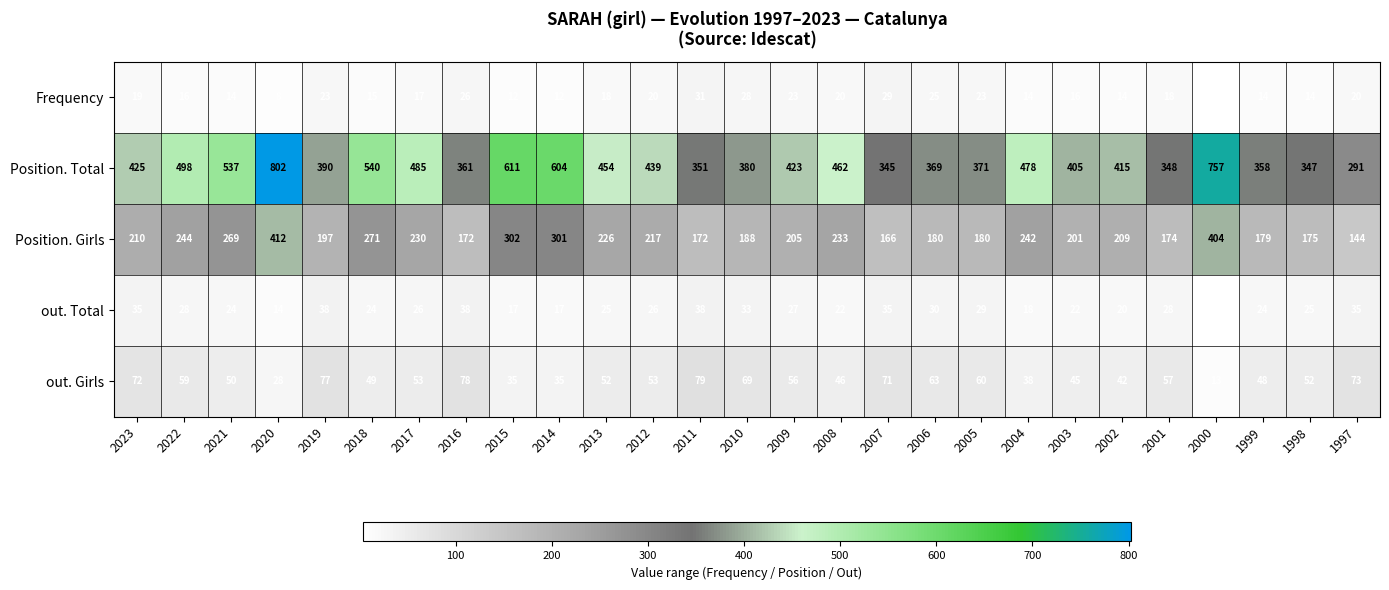

At 2011, list the series in order from smallest to largest.

Frequency, out. Total, out. Girls, Position. Girls, Position. Total